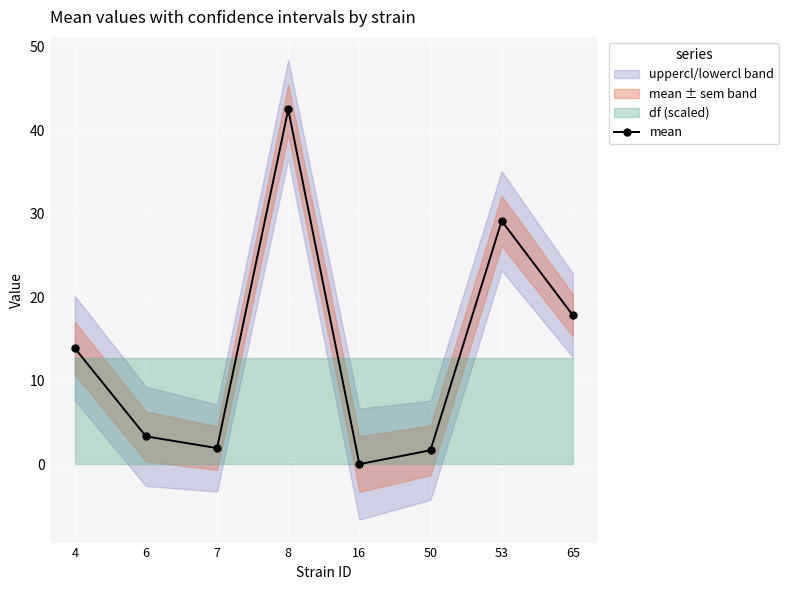

Where is the data nearest to the value 21?

65